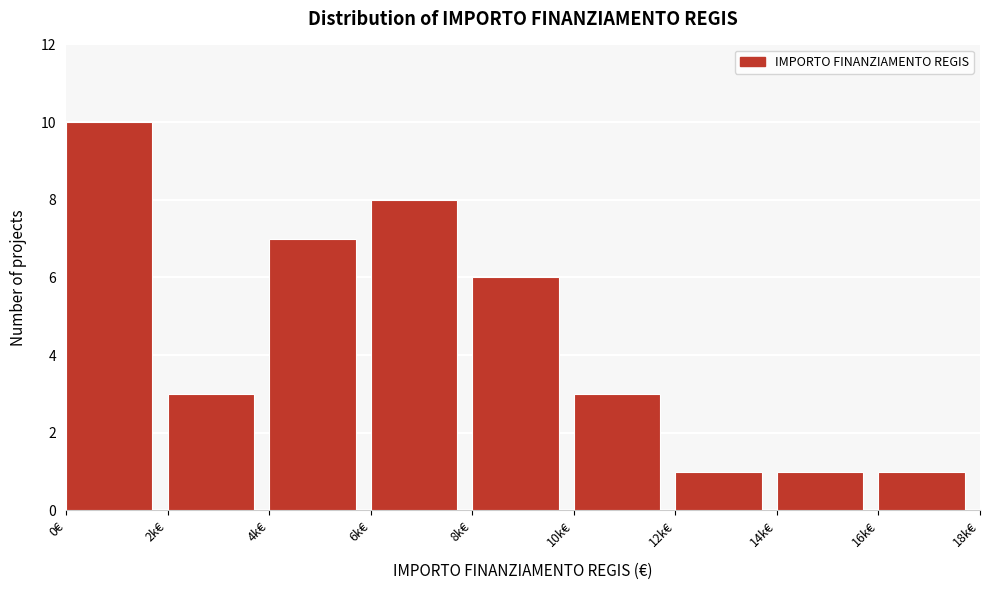

Reading left to right, list all the values displayed in this chart.

10	3	7	8	6	3	1	1	1